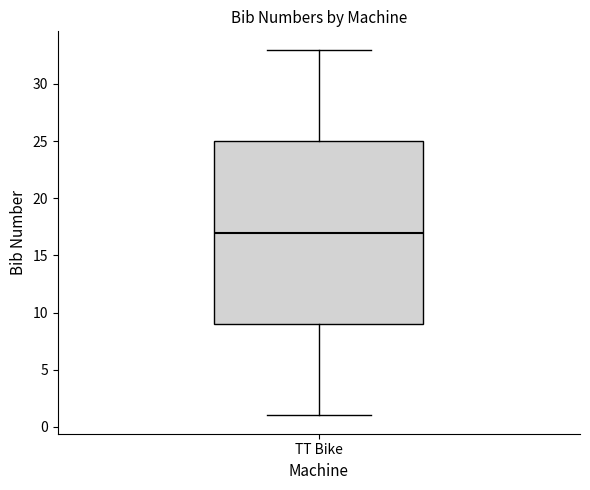

Transcribe this box plot: give where the median line is, the range the box spans, and where the two whiskers end, as read against the y-axis. The values are not printed on the chart, so give them approximately, as read against the axis.

median 17, box 9 to 25, whiskers 1 to 33